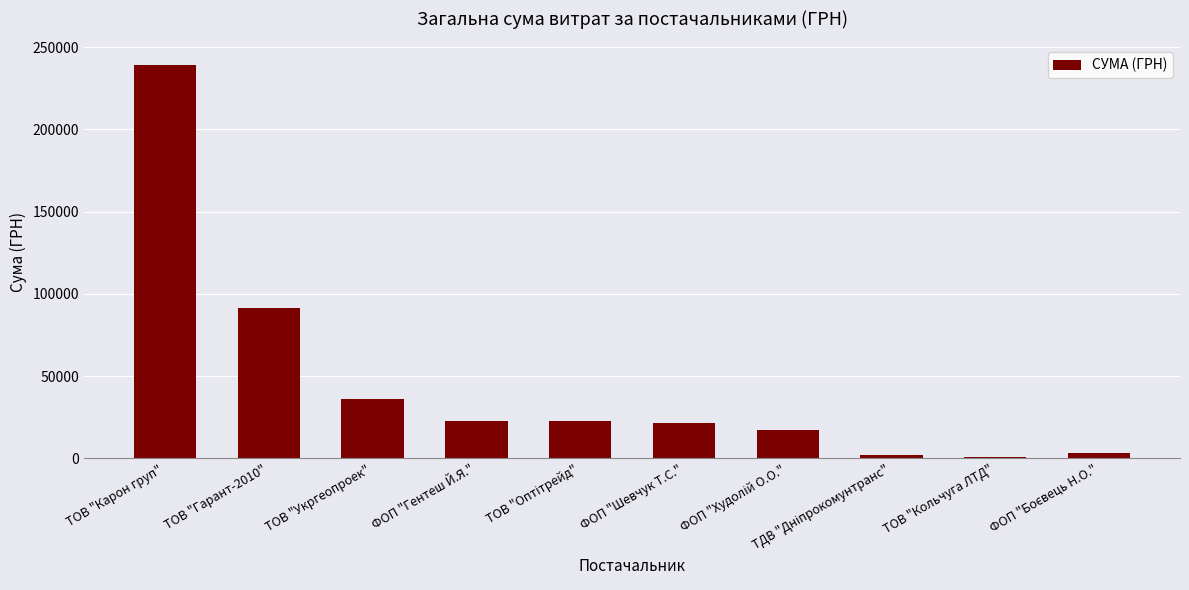

Which has a higher value, ТОВ "Кольчуга ЛТД" or ТОВ "Укргеопроек"?

ТОВ "Укргеопроек"